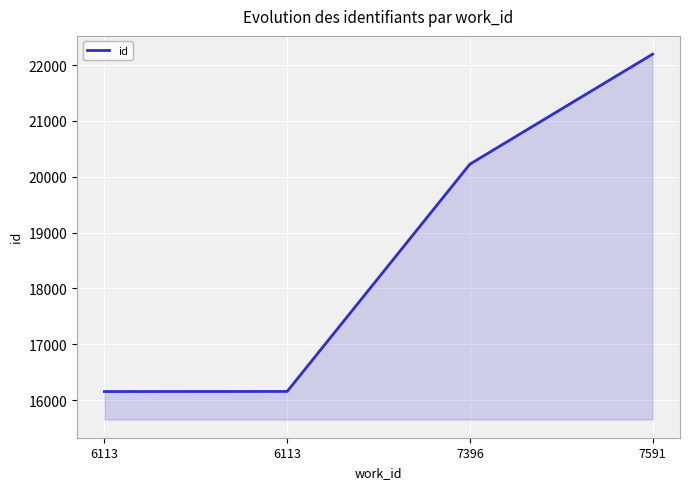

Count the number of categories in the chart.

4